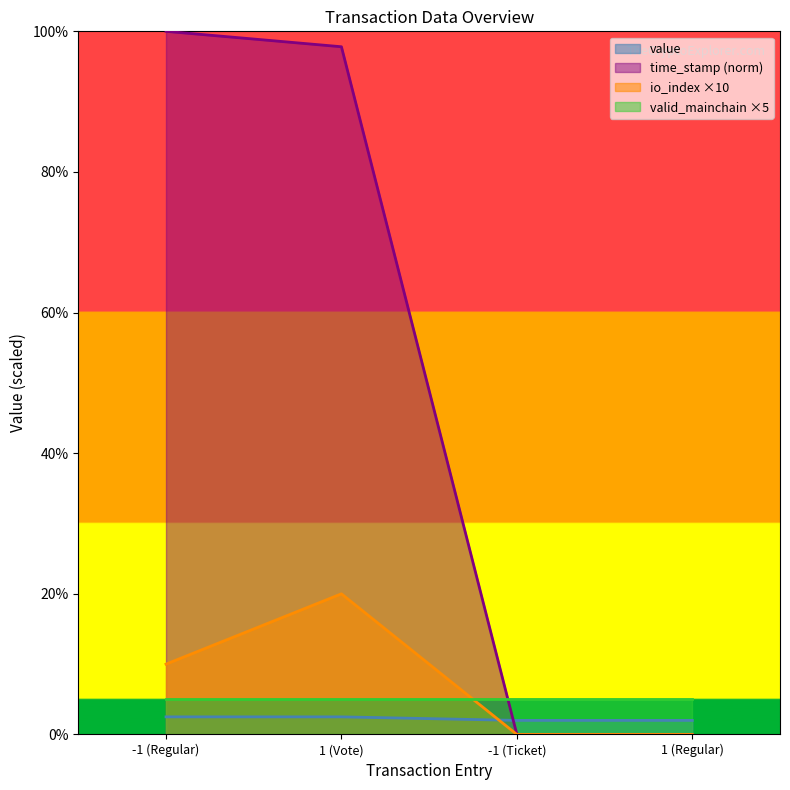

What is the label of the 1st point from the left?

-1 (Regular)